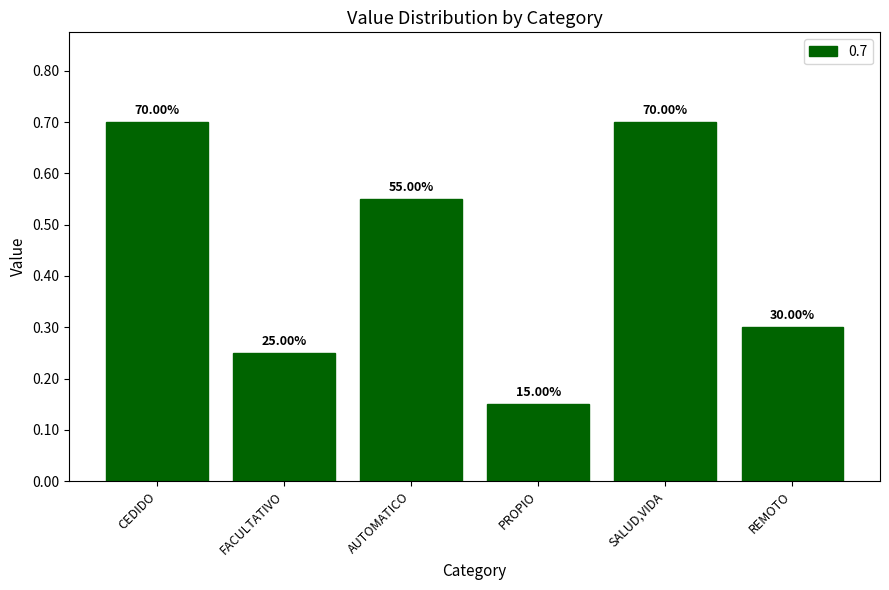

Are the bars horizontal?

No